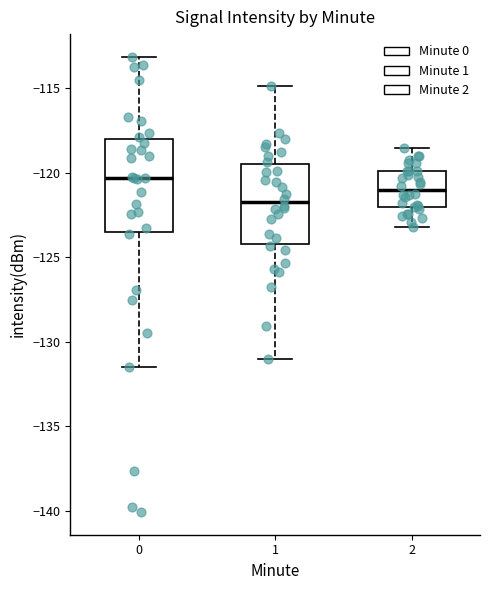

Reading left to right, read every box against the y-axis: the position of its median line, the range the box covers, and the ends of its whiskers. The values are not printed on the chart, so give them approximately, as read against the axis.

0: median -120.5, box -123.5 to -118.0, whiskers -131.5 to -113.0
1: median -122.0, box -124.0 to -119.5, whiskers -131.0 to -115.0
2: median -121.0, box -122.0 to -120.0, whiskers -123.0 to -118.5